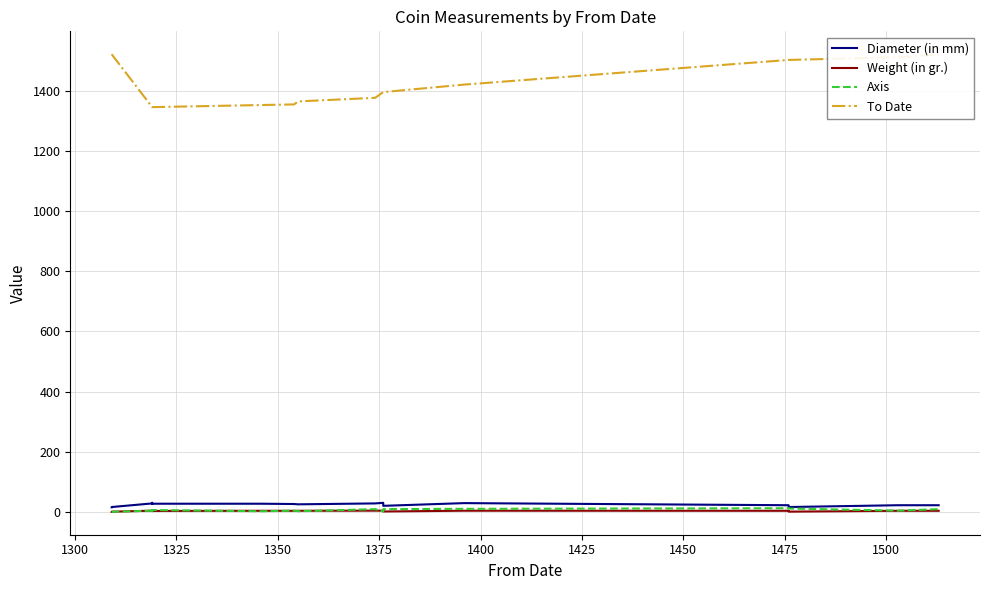

At how many categories does at least one series exceed 1441?

6